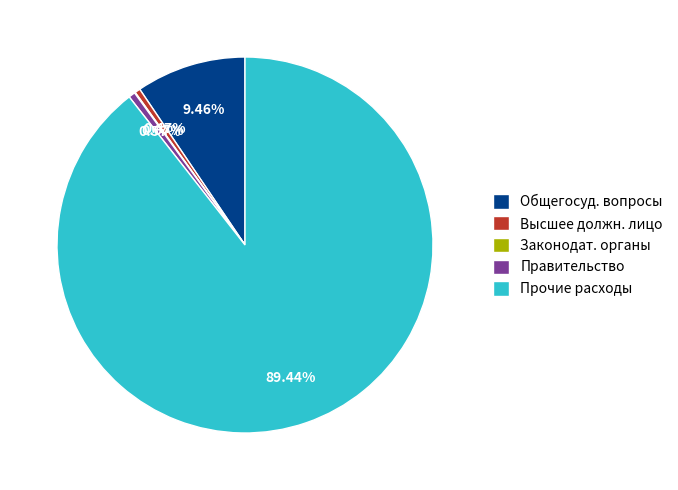

Approximately how many times larger is the value at Прочие расходы compared to Общегосуд. вопросы?

9.5